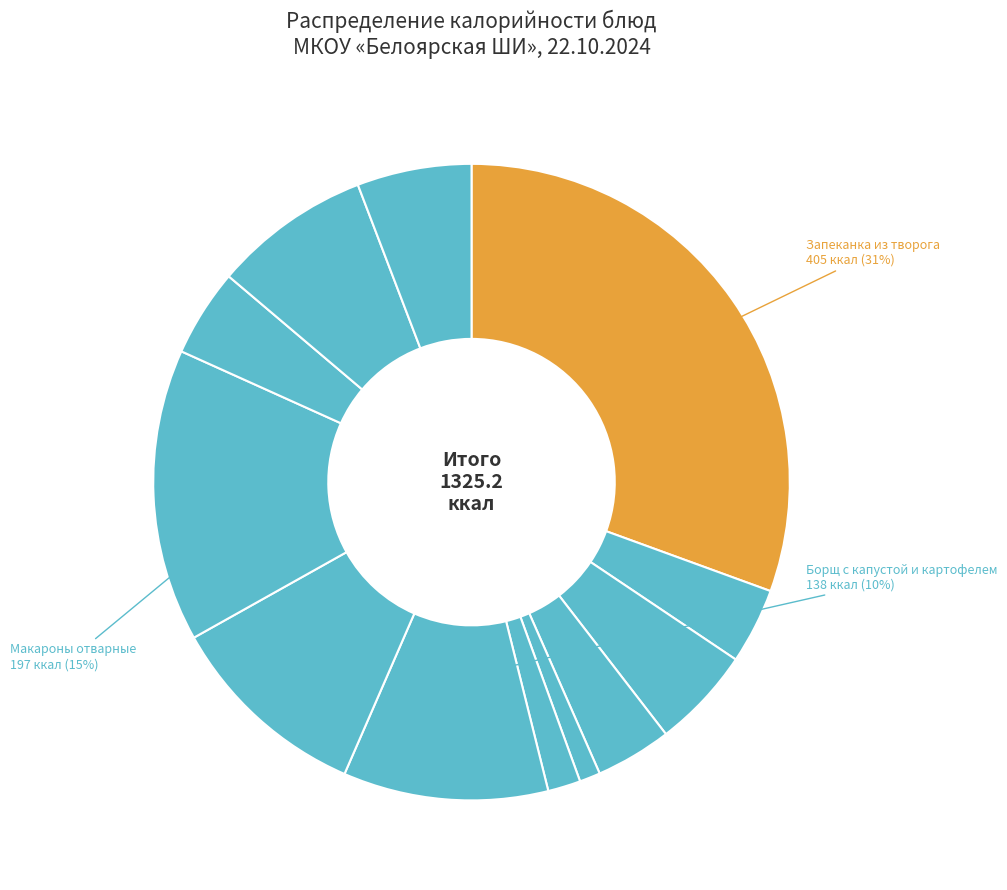

Do Борщ с капустой и картофелем and Капуста в нарезке together represent more than half of the pie?

No